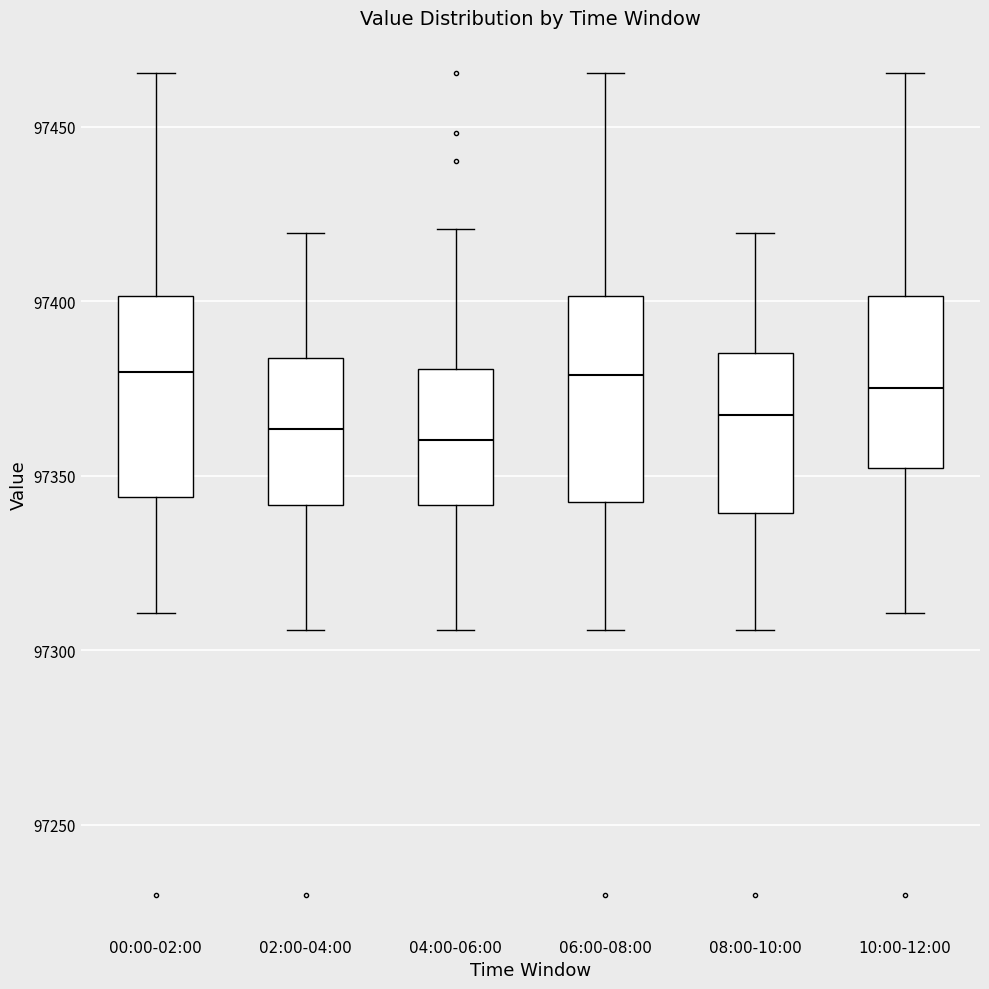

Where does the median line of the box for 10:00-12:00 sit on the y-axis? The values are not printed on the chart, so give them approximately, as read against the axis.

97375